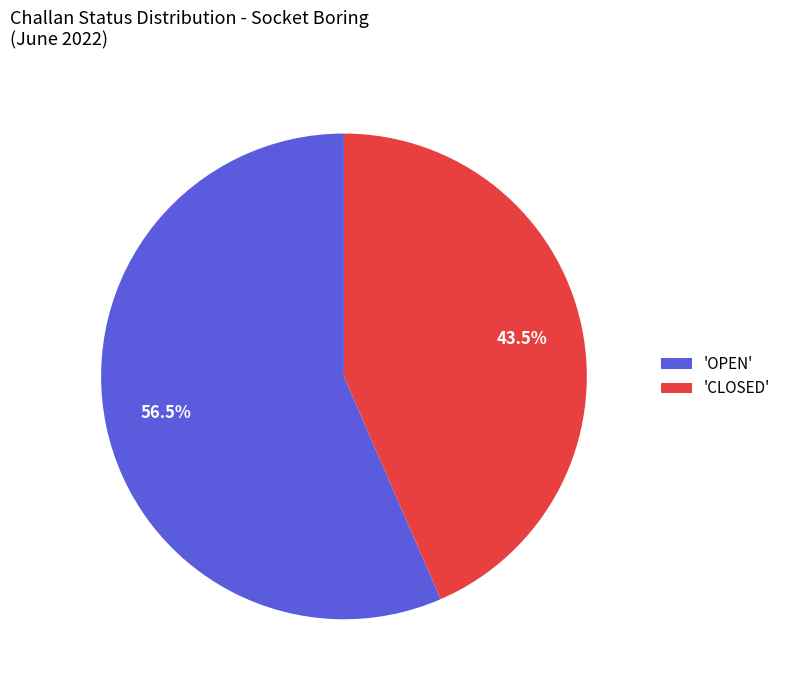

Rank the categories by value from highest to lowest.

'OPEN', 'CLOSED'